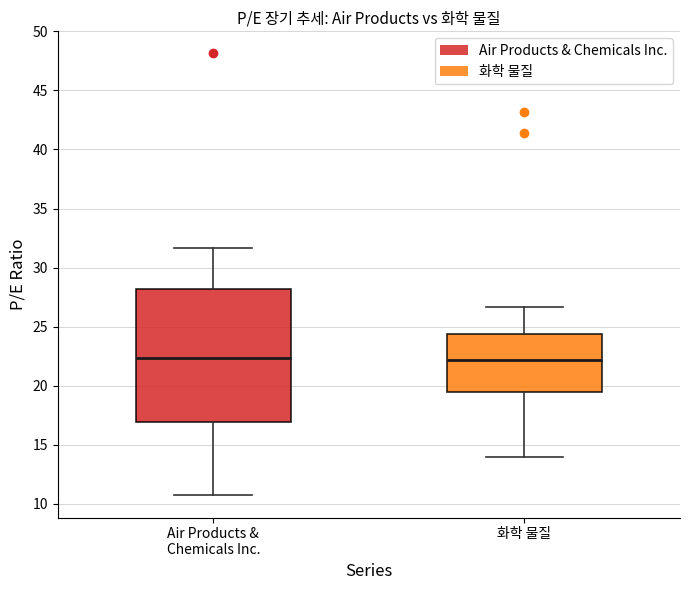

Reading left to right, transcribe this box plot: for each box, give where its median line is, the range the box spans, and where its two whiskers end, as read against the y-axis. The values are not printed on the chart, so give them approximately, as read against the axis.

Air Products & Chemicals Inc.: median 22.5, box 17.0 to 28.0, whiskers 10.5 to 31.5
화학 물질: median 22.0, box 19.5 to 24.5, whiskers 14.0 to 26.5